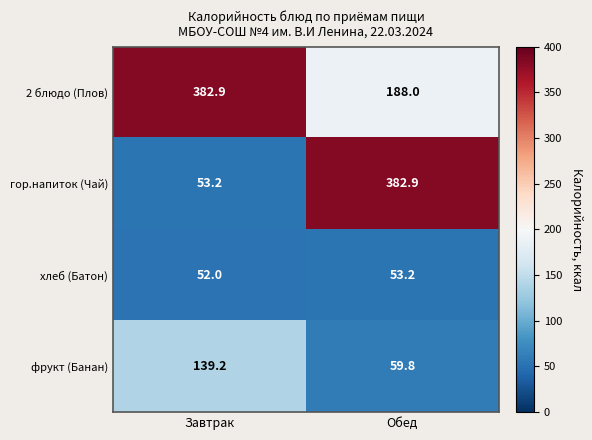

At how many categories does at least one series exceed 154?

2